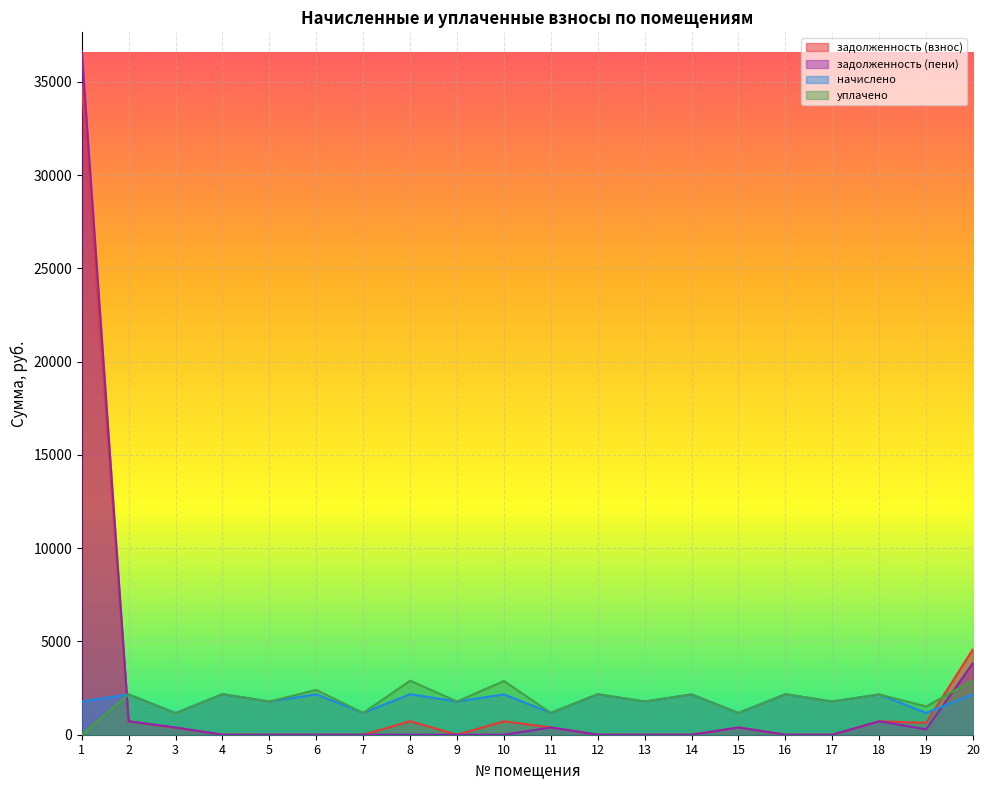

Reading left to right, extract all data points from this chart.

задолженность (взнос): 1=34863.0	2=720.2	3=372.1	4=4.4	5=0.0	6=0.0	7=0.0	8=723.9	9=0.0	10=720.2	11=389.6	12=0.0	13=0.0	14=0.0	15=388.4	16=0.0	17=0.0	18=720.2	19=638.7	20=4586.8
задолженность (пени): 1=36643.8	2=719.9	3=388.4	4=0.0	5=0.0	6=0.0	7=0.0	8=0.0	9=0.0	10=0.0	11=389.6	12=0.0	13=0.0	14=0.0	15=388.3	16=0.0	17=0.0	18=719.9	19=286.6	20=3850.5
начислено: 1=1780.8	2=2160.6	3=1165.1	4=2171.6	5=1780.8	6=2164.3	7=1165.1	8=2171.6	9=1780.8	10=2160.6	11=1168.8	12=2171.6	13=1780.8	14=2160.6	15=1165.1	16=2171.6	17=1780.8	18=2160.6	19=1165.1	20=2171.6
уплачено: 1=0.0	2=2160.8	3=1148.8	4=2176.0	5=1780.8	6=2403.9	7=1165.1	8=2895.5	9=1780.8	10=2880.8	11=1168.8	12=2171.6	13=1780.8	14=2160.6	15=1165.1	16=2171.6	17=1780.8	18=2160.9	19=1517.2	20=2908.0